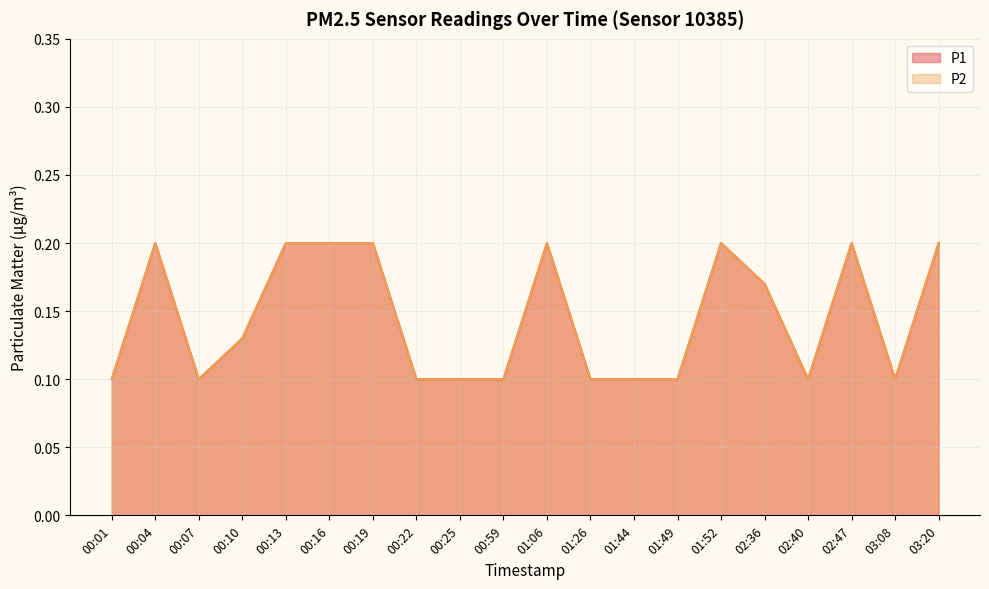

Reading left to right, list all the values displayed in this chart.

P1: 0.1	0.2	0.1	0.1	0.2	0.2	0.2	0.1	0.1	0.1	0.2	0.1	0.1	0.1	0.2	0.2	0.1	0.2	0.1	0.2
P2: 0.1	0.2	0.1	0.1	0.2	0.2	0.2	0.1	0.1	0.1	0.2	0.1	0.1	0.1	0.2	0.2	0.1	0.2	0.1	0.2